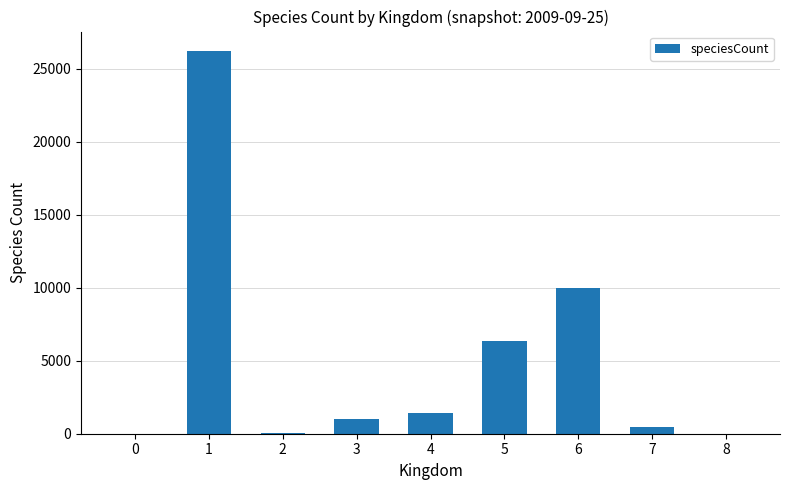

What is the sum of all values?

45505